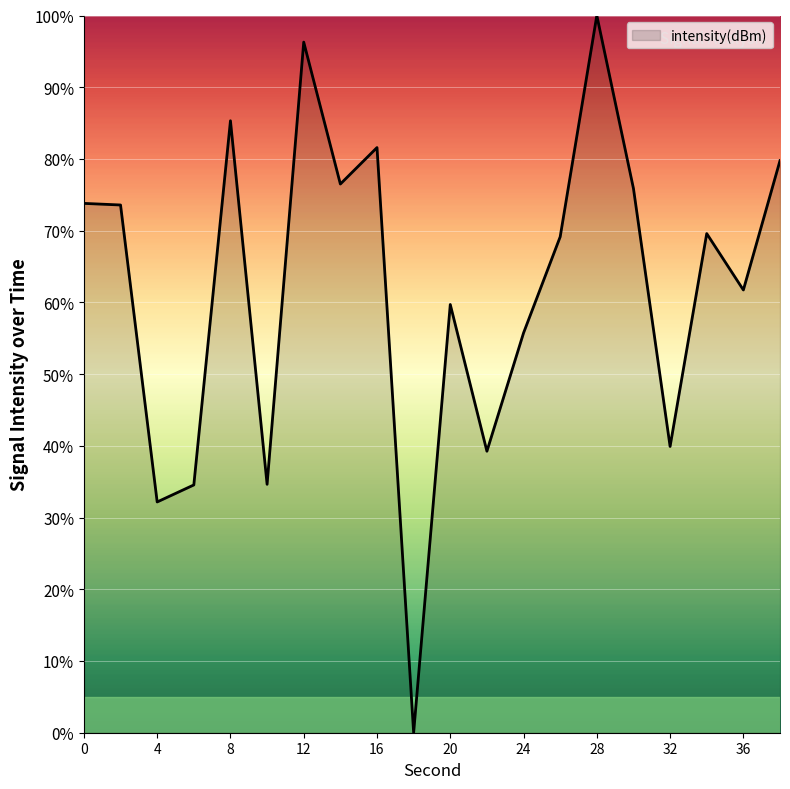

What is the greatest value displayed?

100.0